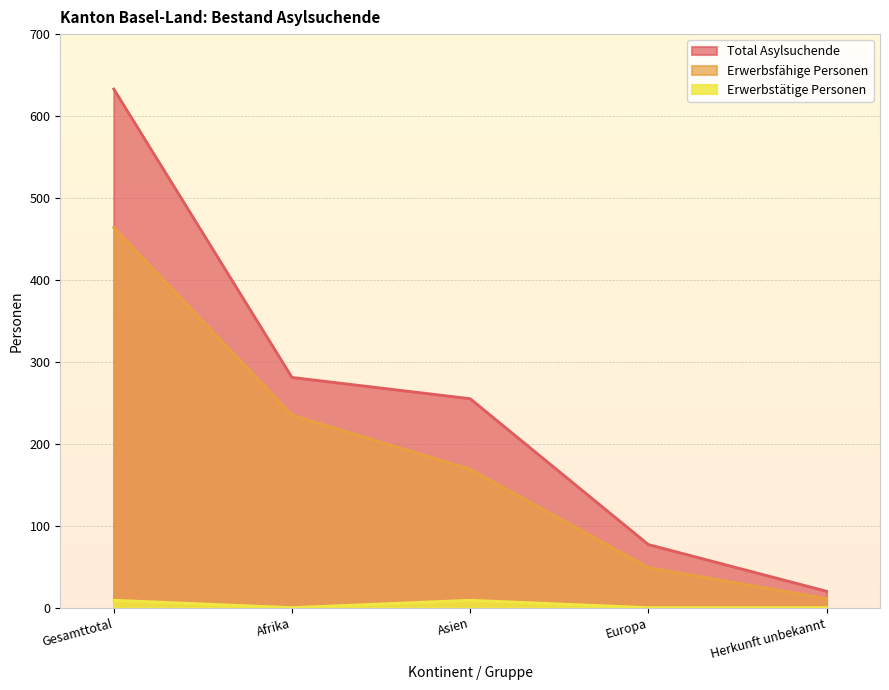

True or false: Total Asylsuchende has a value of 334 at Asien.

False